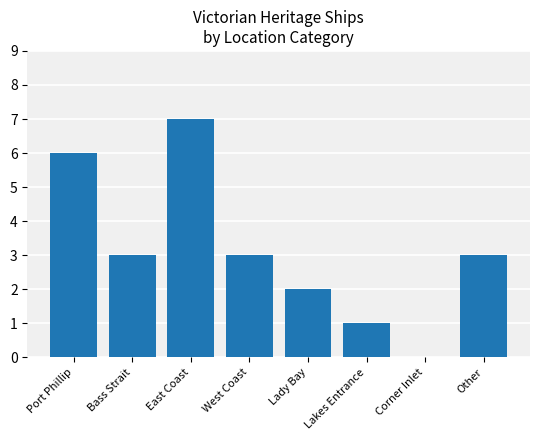

Reading left to right, what are all the values shown in this chart?

6	3	7	3	2	1	0	3